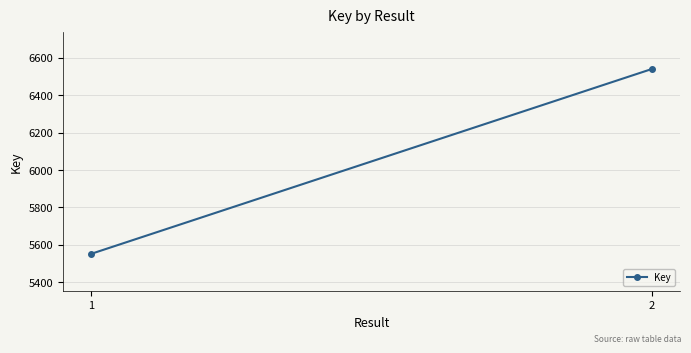

Count the values in the range 5551 to 6541.

2